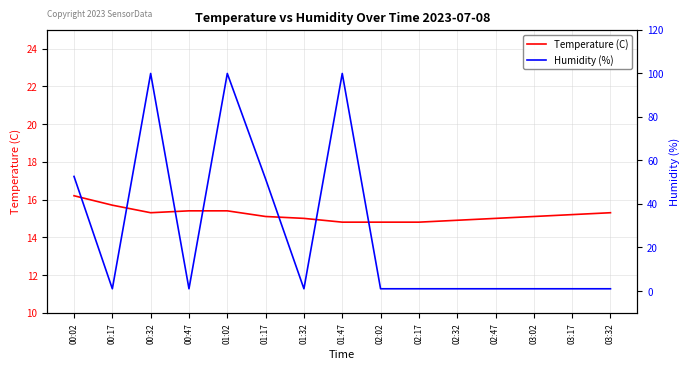

At which label does Temperature (C) first exceed 15?

00:02